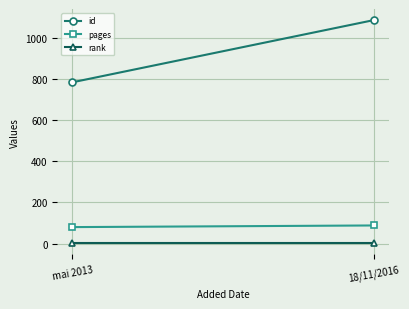

What position from the left is mai 2013?

1